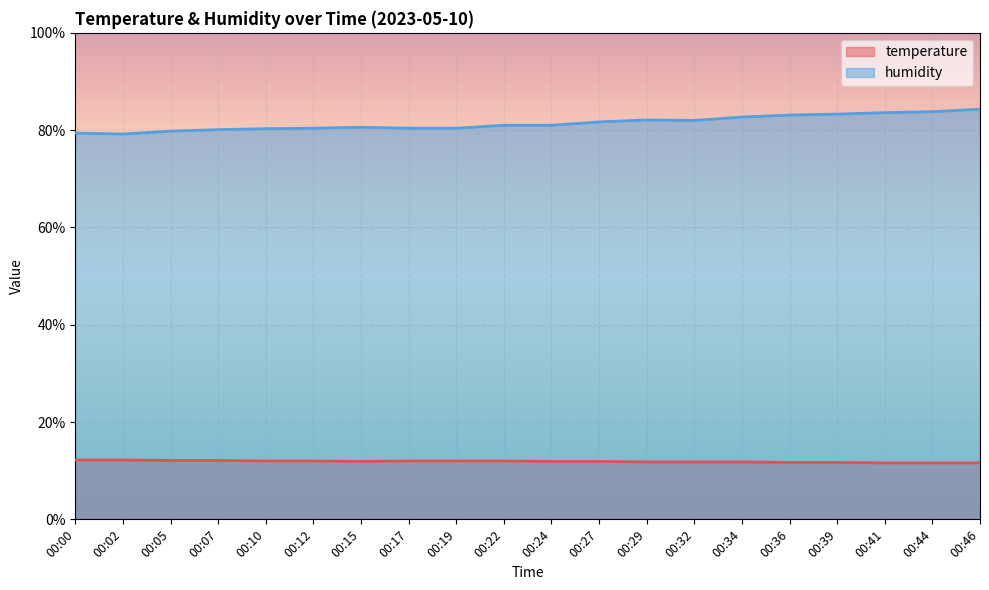

Rank the categories by humidity value from lowest to highest.

00:02, 00:00, 00:05, 00:07, 00:10, 00:12, 00:17, 00:19, 00:15, 00:22, 00:24, 00:27, 00:32, 00:29, 00:34, 00:36, 00:39, 00:41, 00:44, 00:46